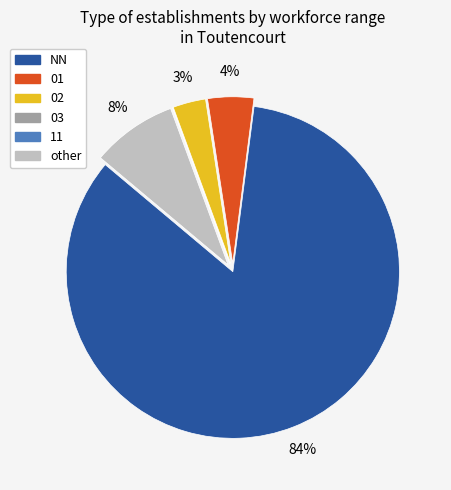

To the nearest percent, what is the average slice percentage?

17%